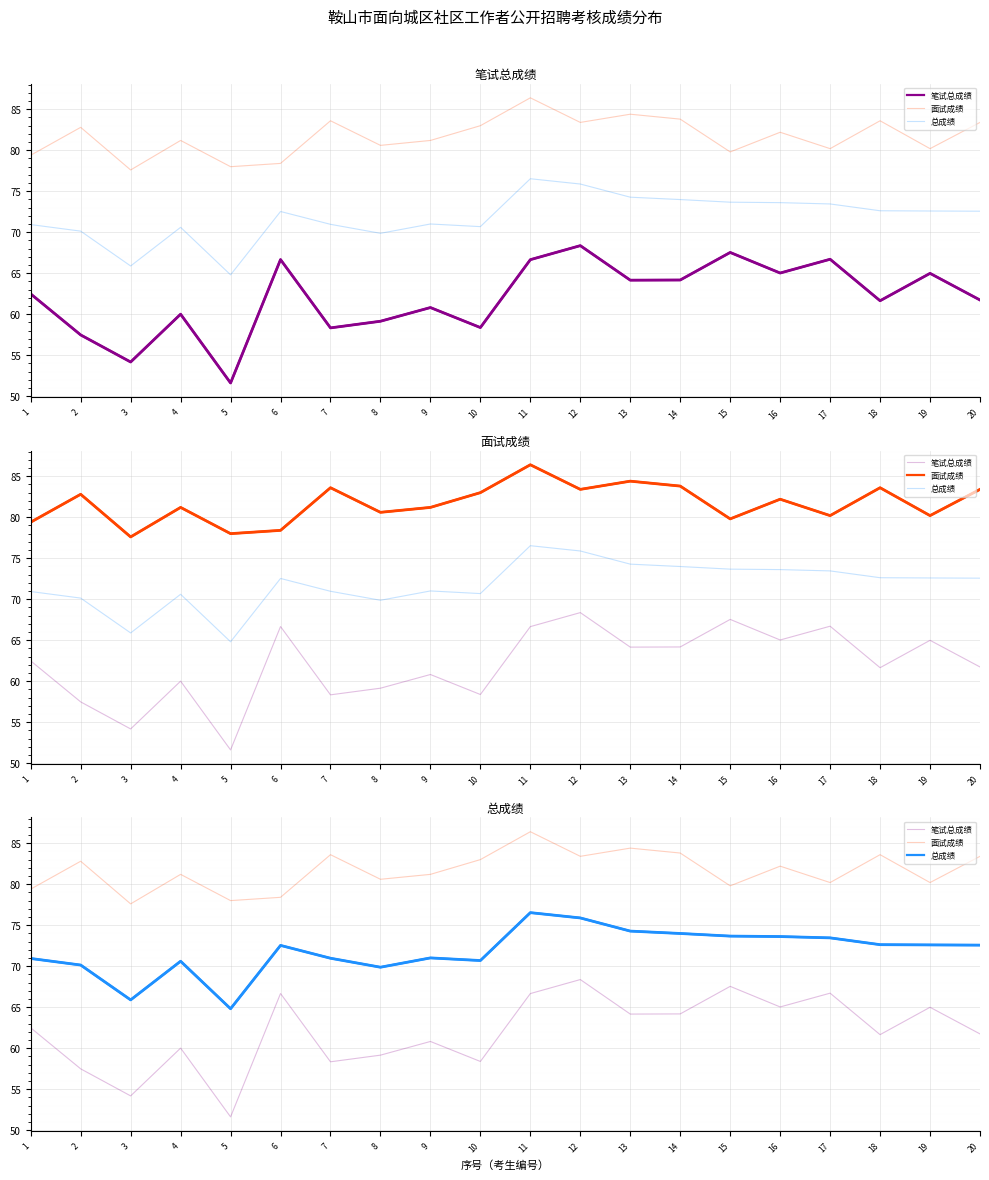

Which series changed the most between 4 and 8?

笔试总成绩